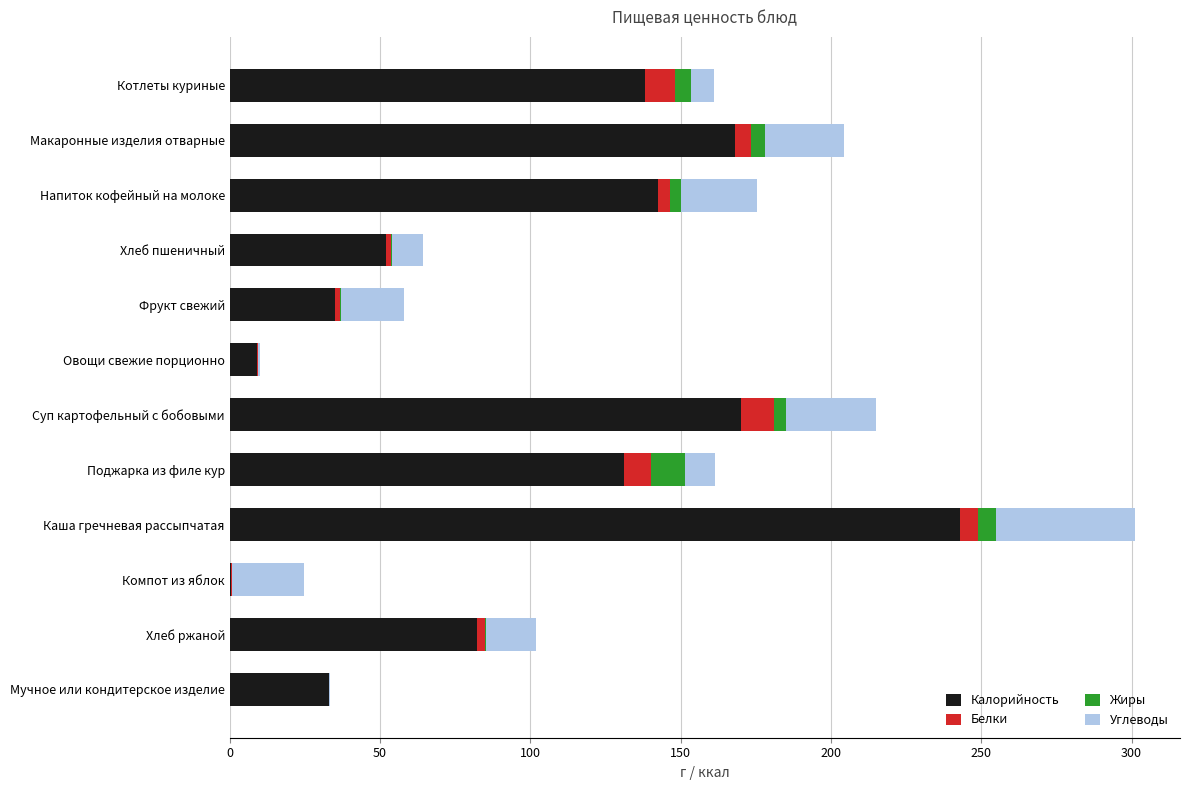

At which category is the sum across all series the highest?

Каша гречневая рассыпчатая